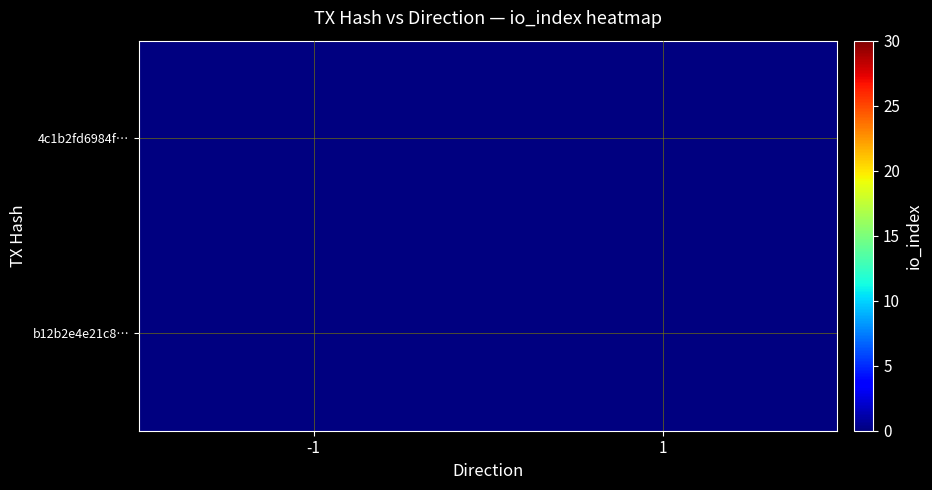

At how many categories does at least one series exceed 19?

1